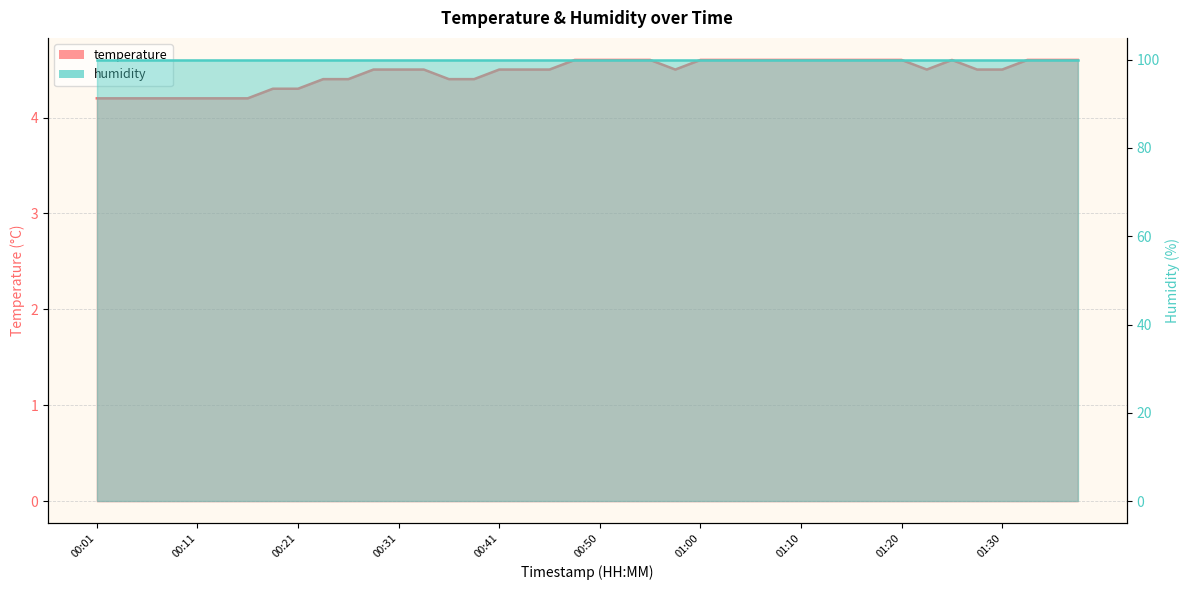

Is it true that the value at 00:24 is 4.4?

True